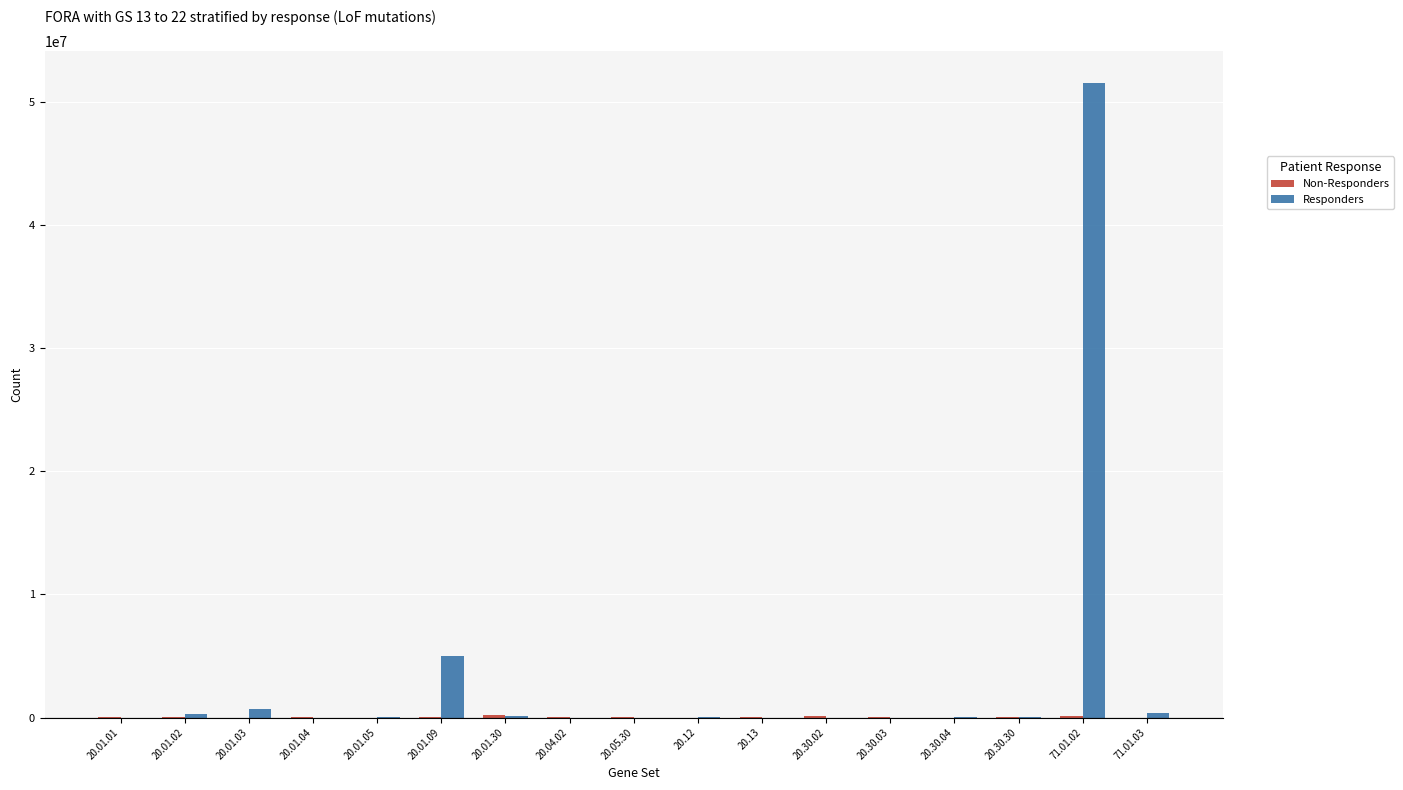

What is the average value of the Responders series?

3422809.9